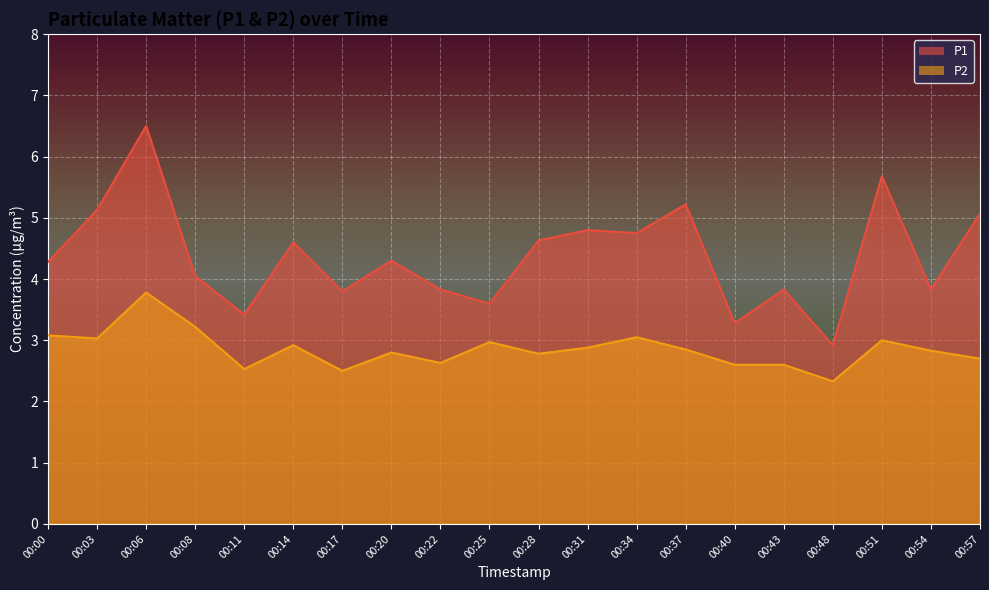

Which series has the largest total across all categories?

P1